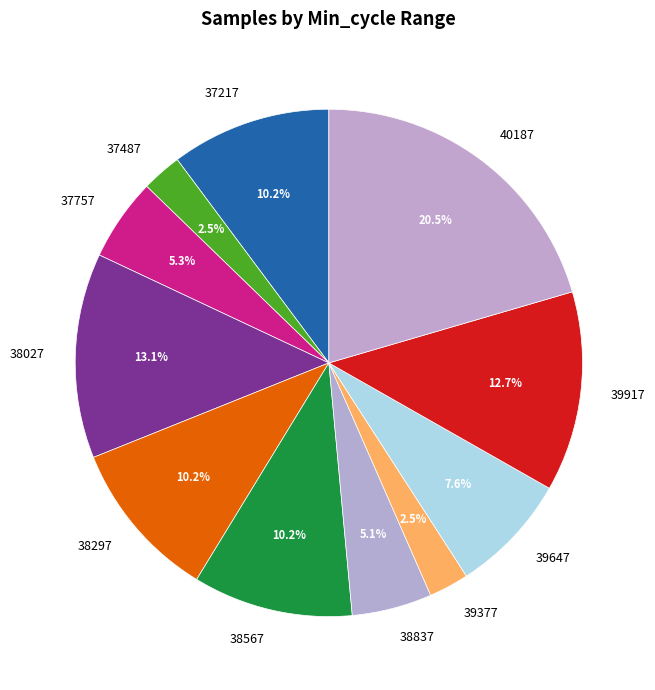

Do 37487 and 40187 together represent more than half of the pie?

No